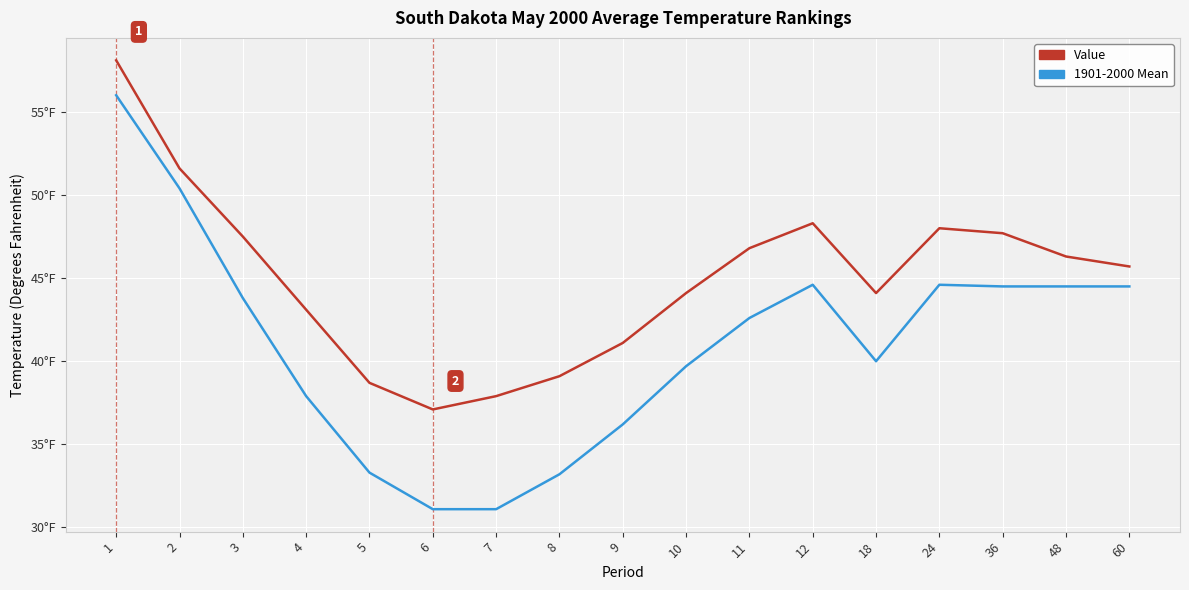

What are all the series names shown in the legend?

Value, 1901-2000 Mean